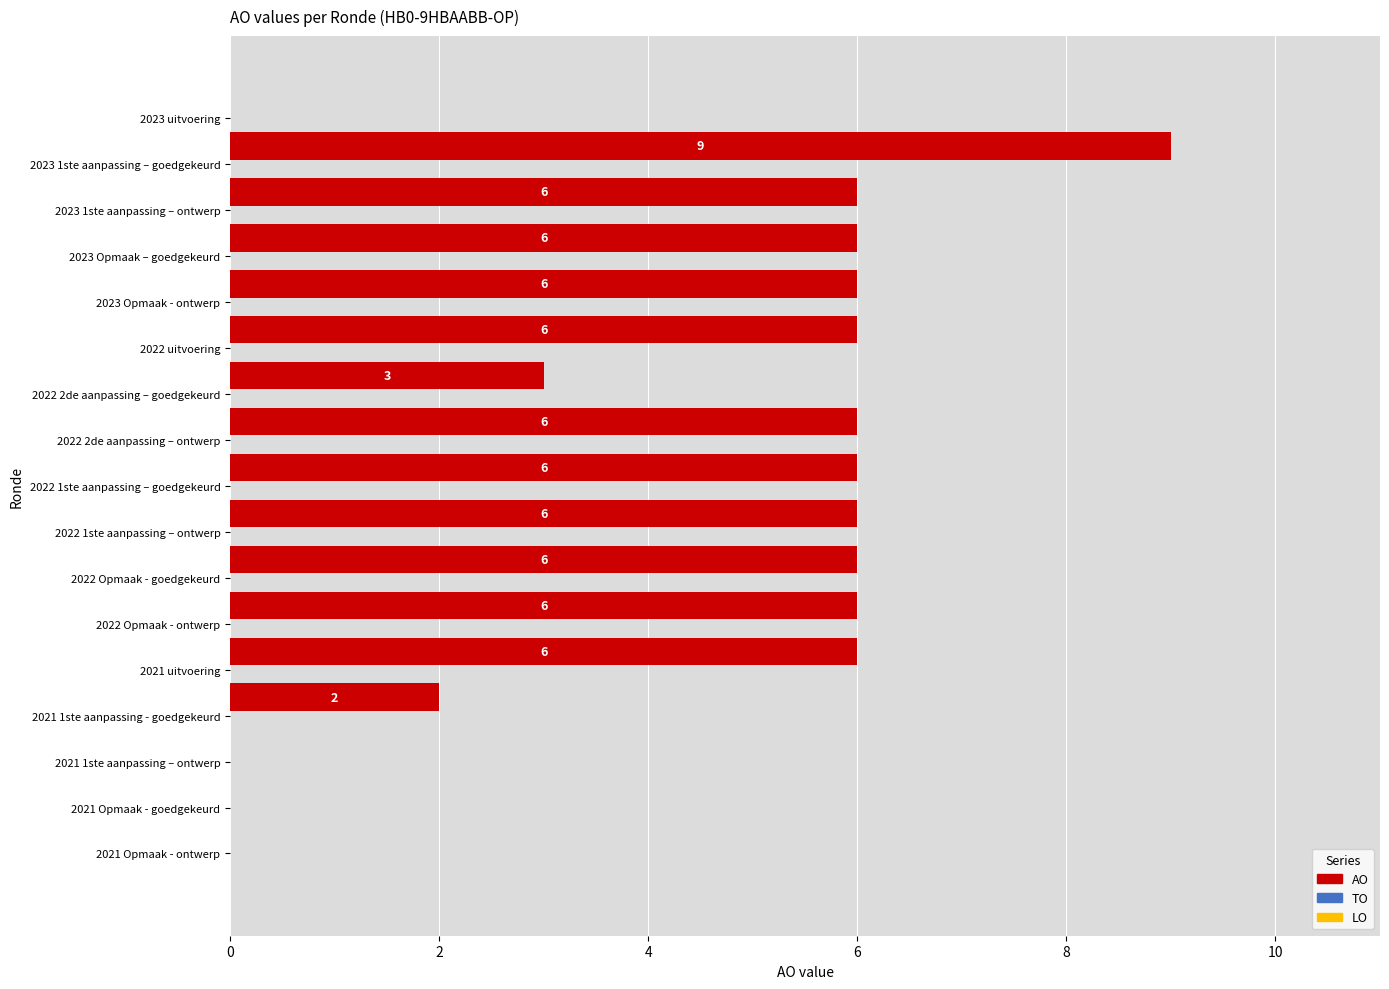

How many values are between 2 and 6?

12